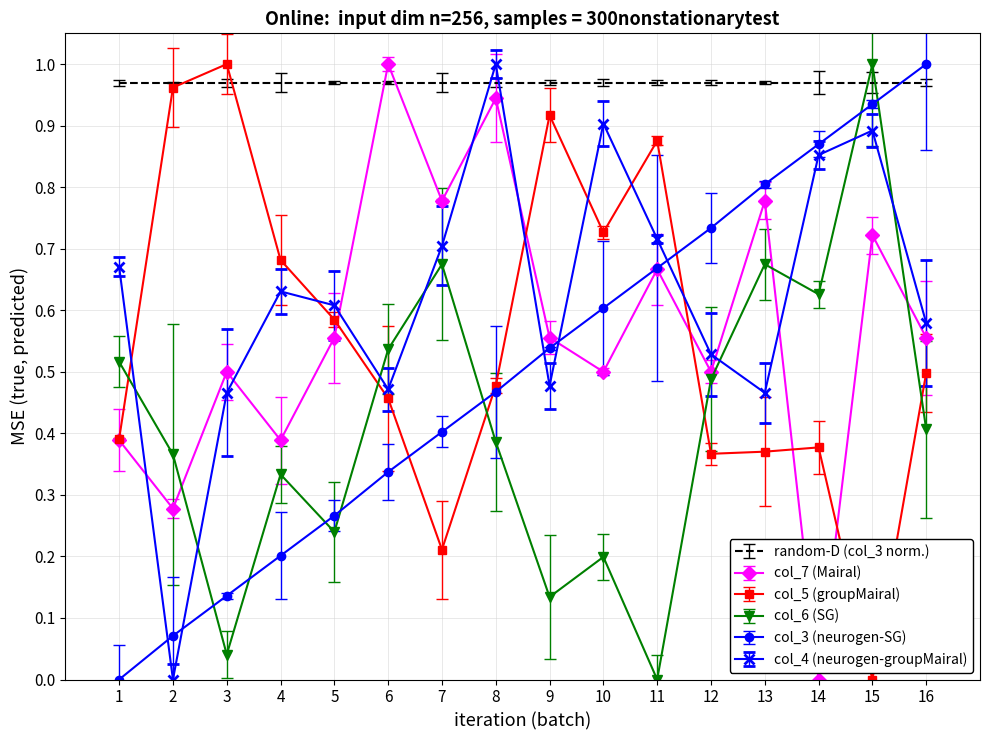

Which series ends up on top after the final intersection of col_4 (neurogen-groupMairal) and col_6 (SG)?

col_4 (neurogen-groupMairal)